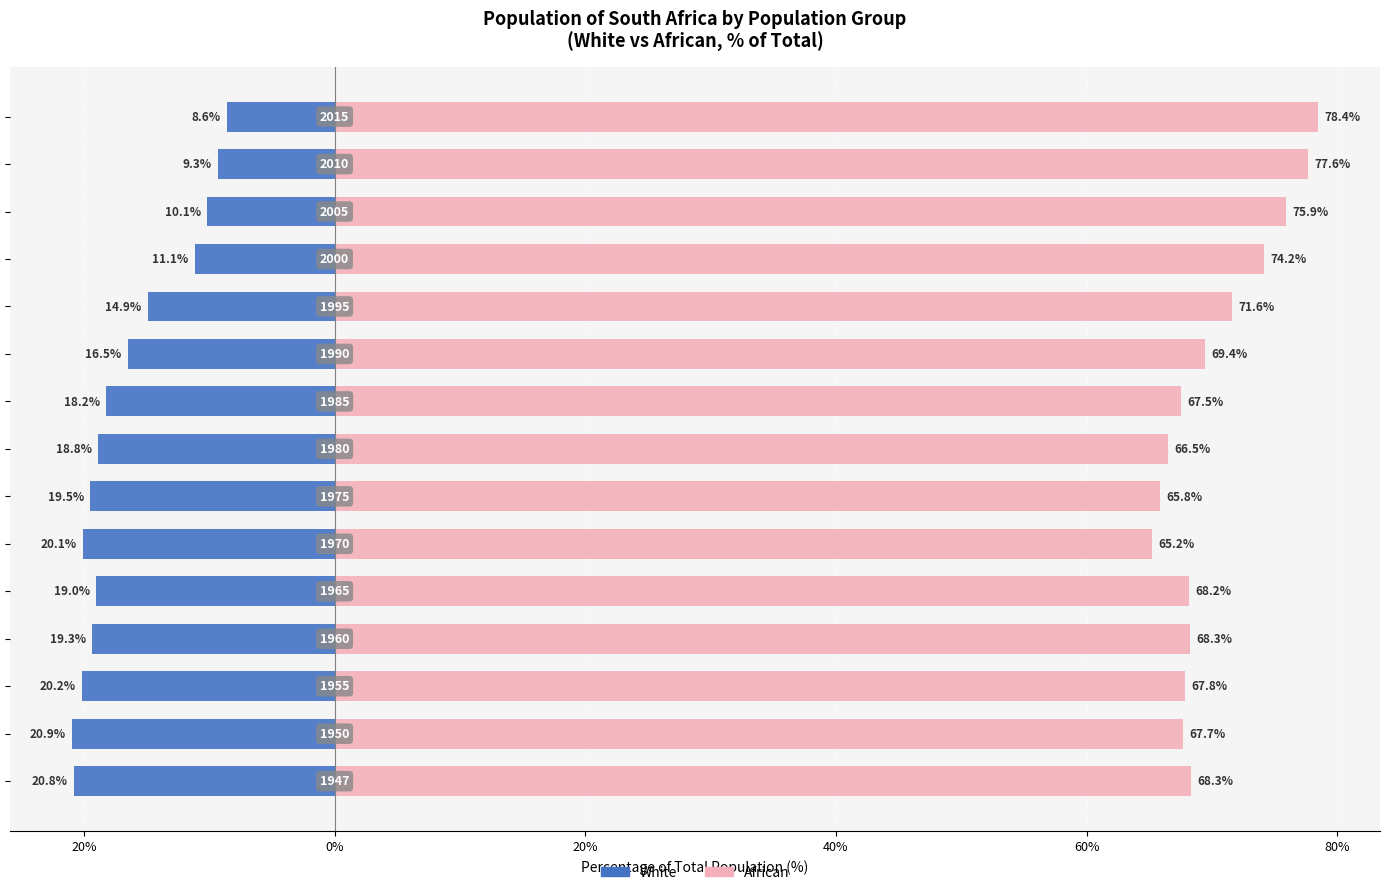

Count the number of categories in the chart.

15